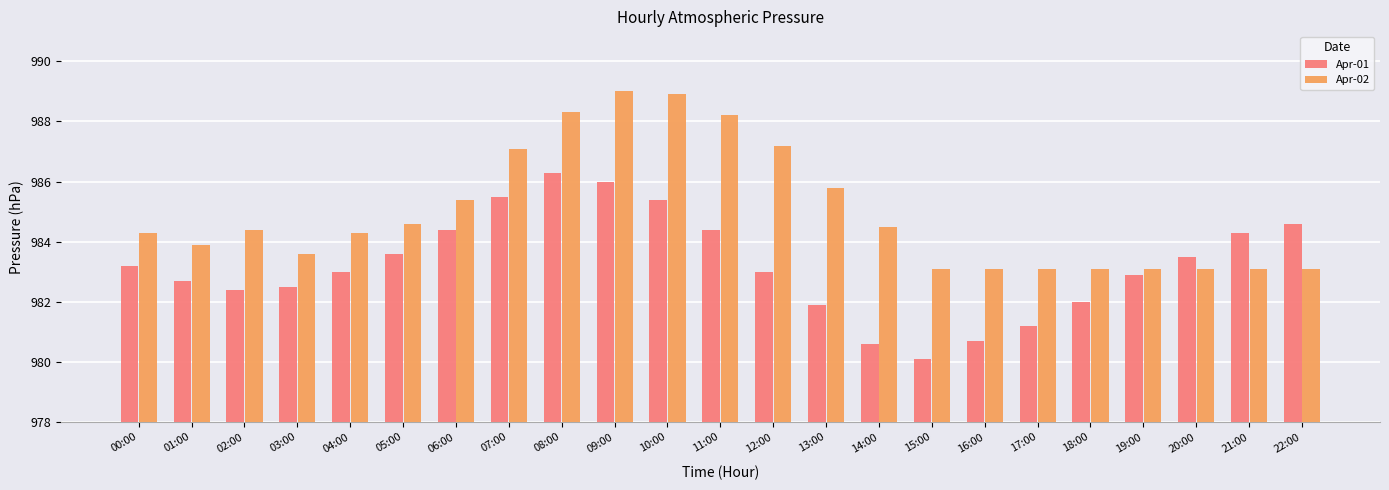

The Apr-02 series shows 988.2 at 11:00. True or false?

True